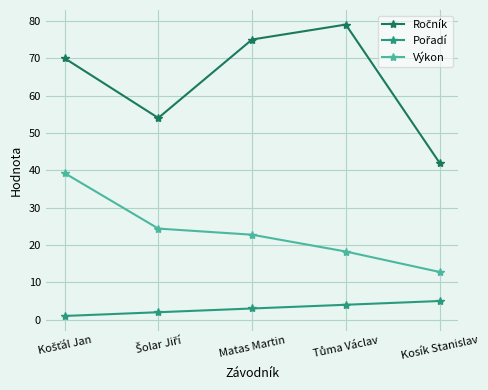

What is the label of the 3rd point from the right?

Matas Martin